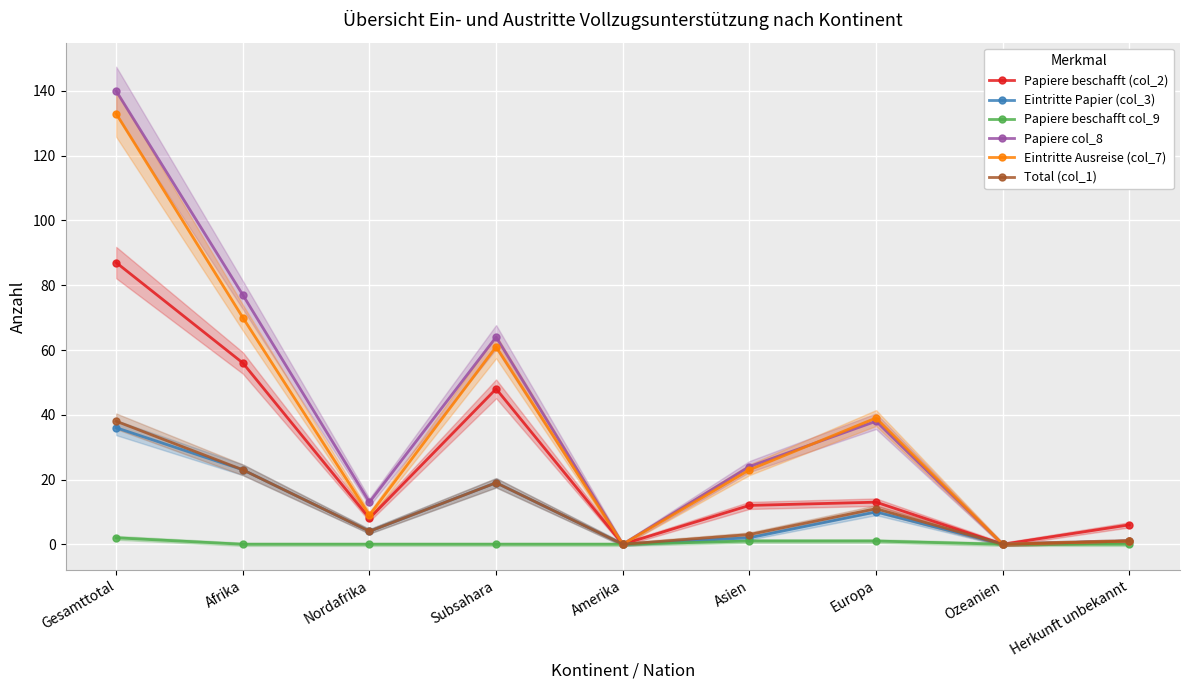

Which series has the widest spread of values?

Papiere col_8